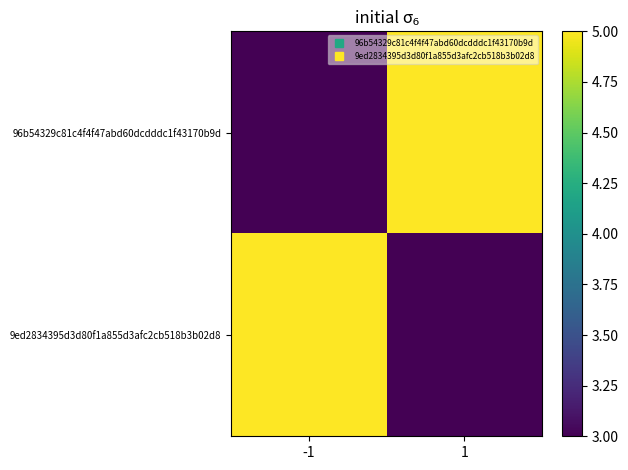

What is the minimum value shown in the chart?

3